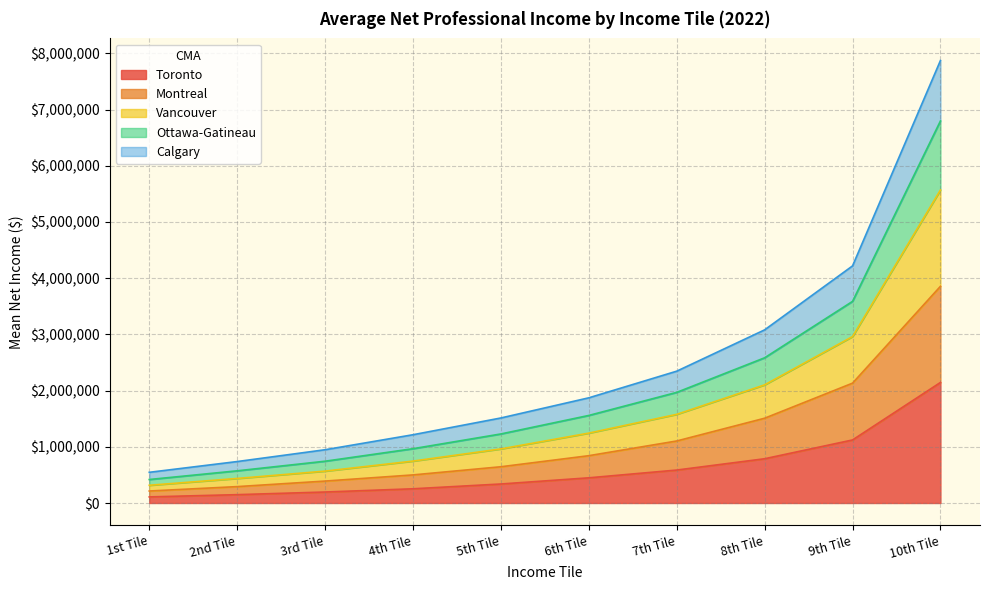

At which label is Vancouver closest to 3607995?

9th Tile